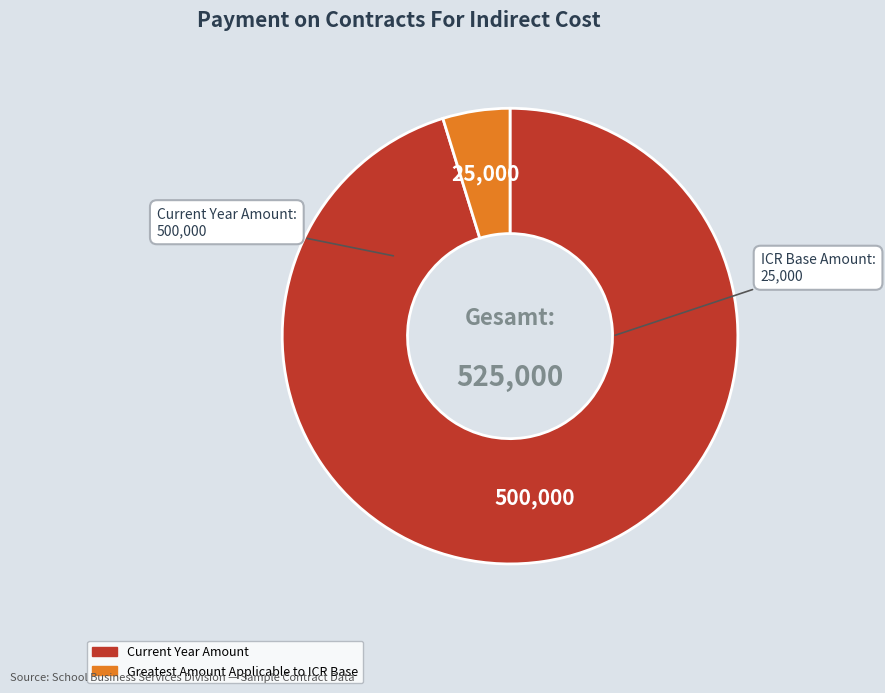

Rank the categories by value from lowest to highest.

Greatest Amount Applicable to ICR Base, Current Year Amount